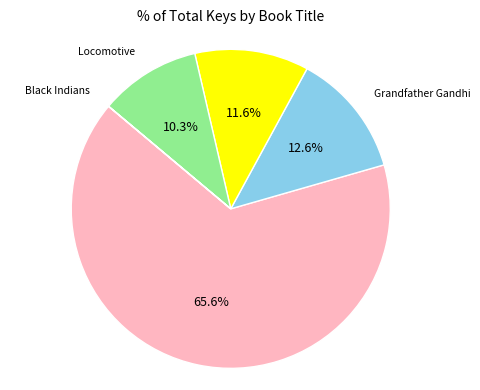

Is there a majority slice in this chart?

Yes